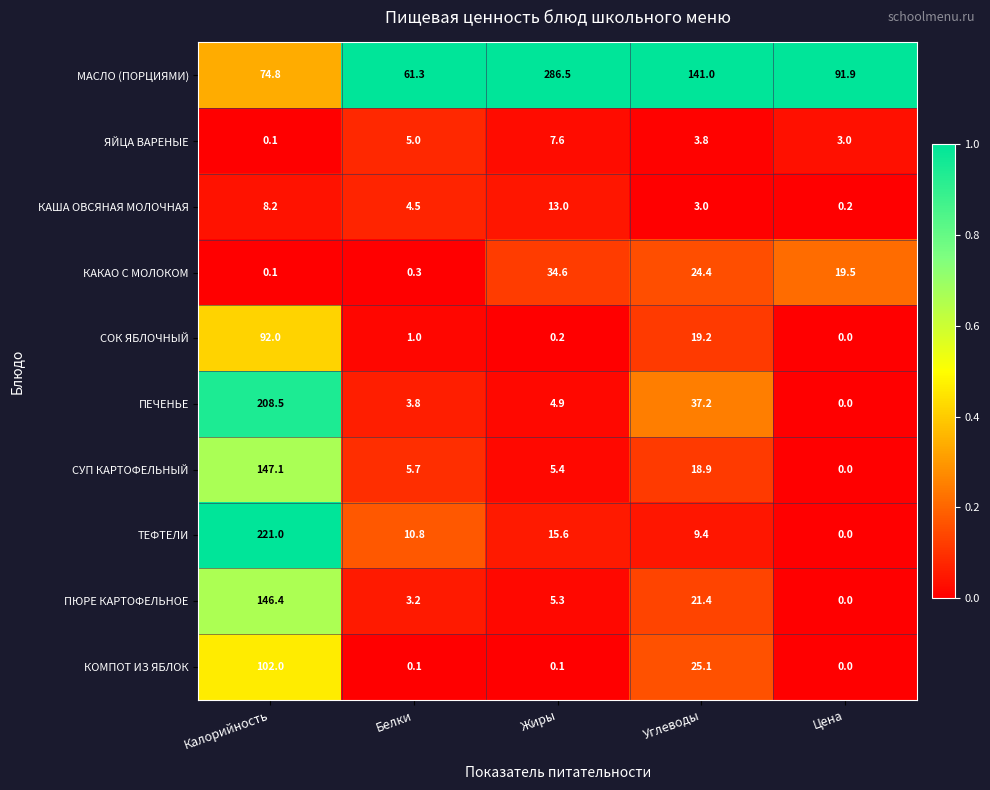

What is the difference between the ТЕФТЕЛИ values at Углеводы and Жиры?

6.2